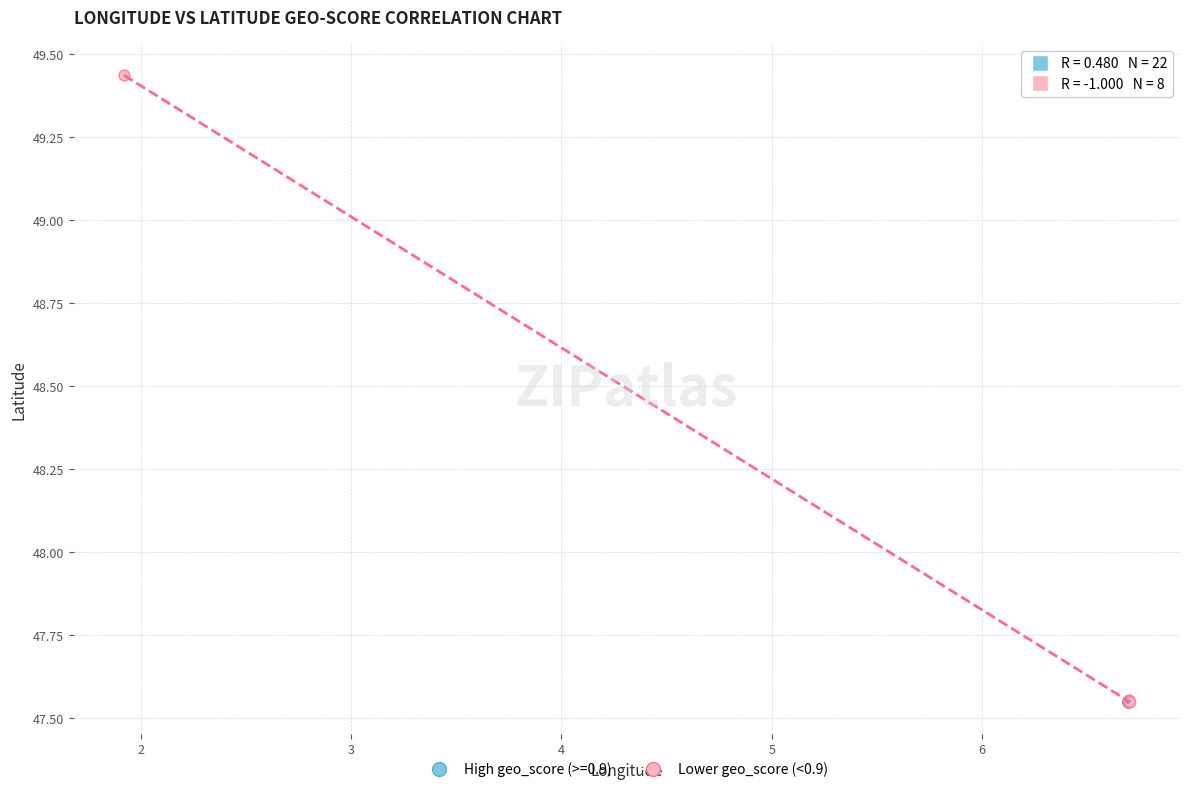

Which series contains the highest Y value?

Lower geo_score (<0.9)